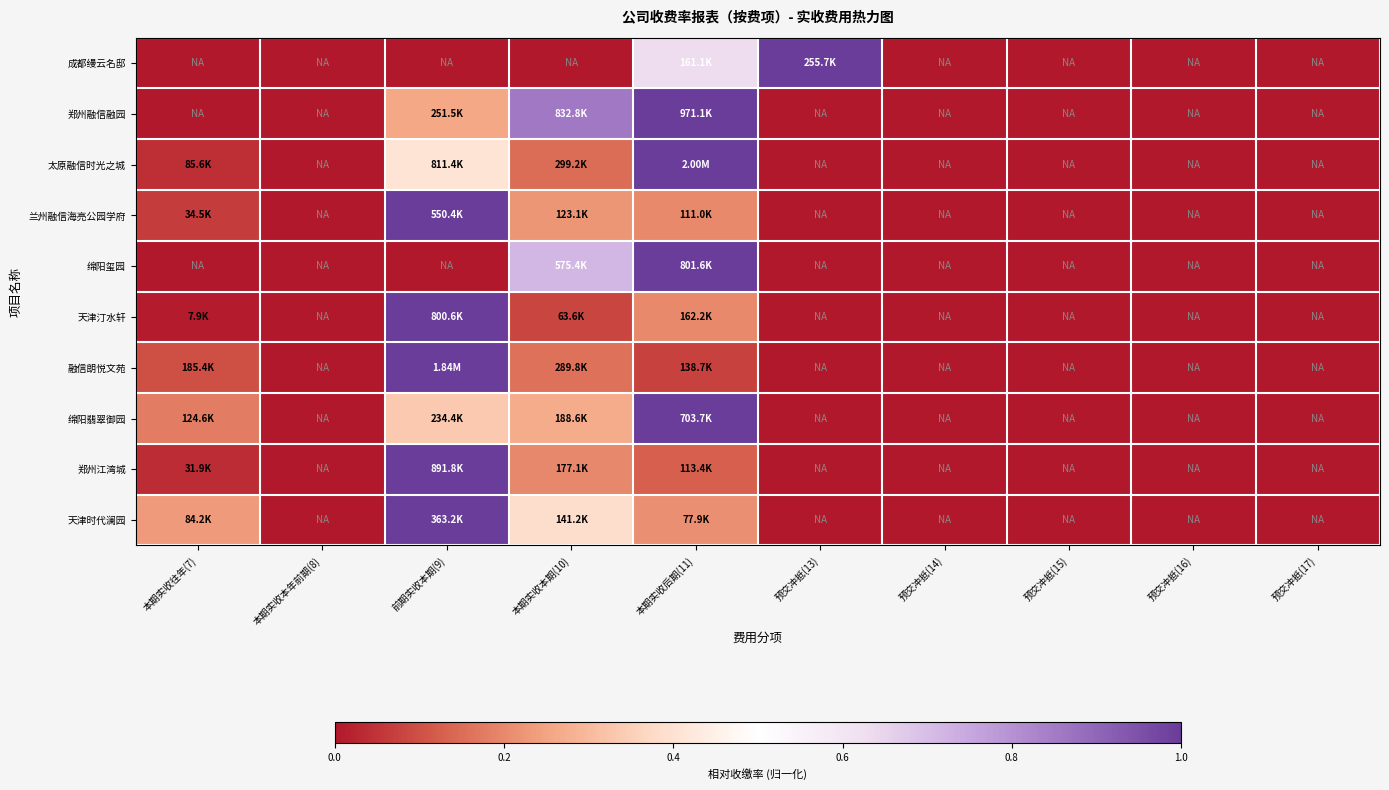

At how many categories does at least one series exceed 0?

5